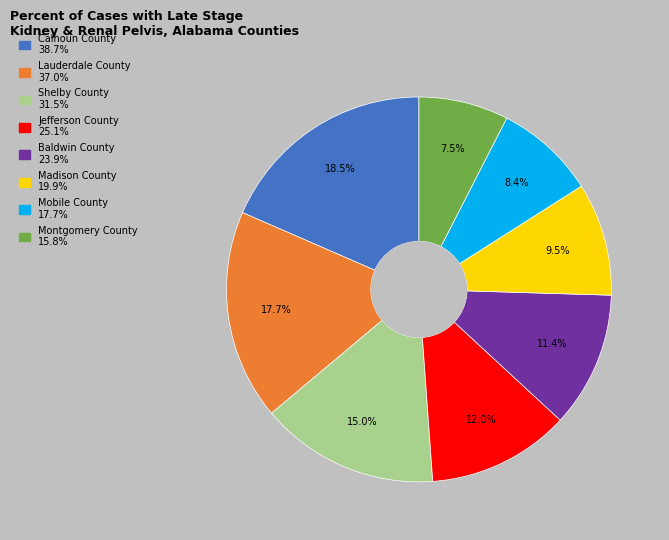

What is the ratio of the value at Montgomery County to the value at Lauderdale County?

0.4